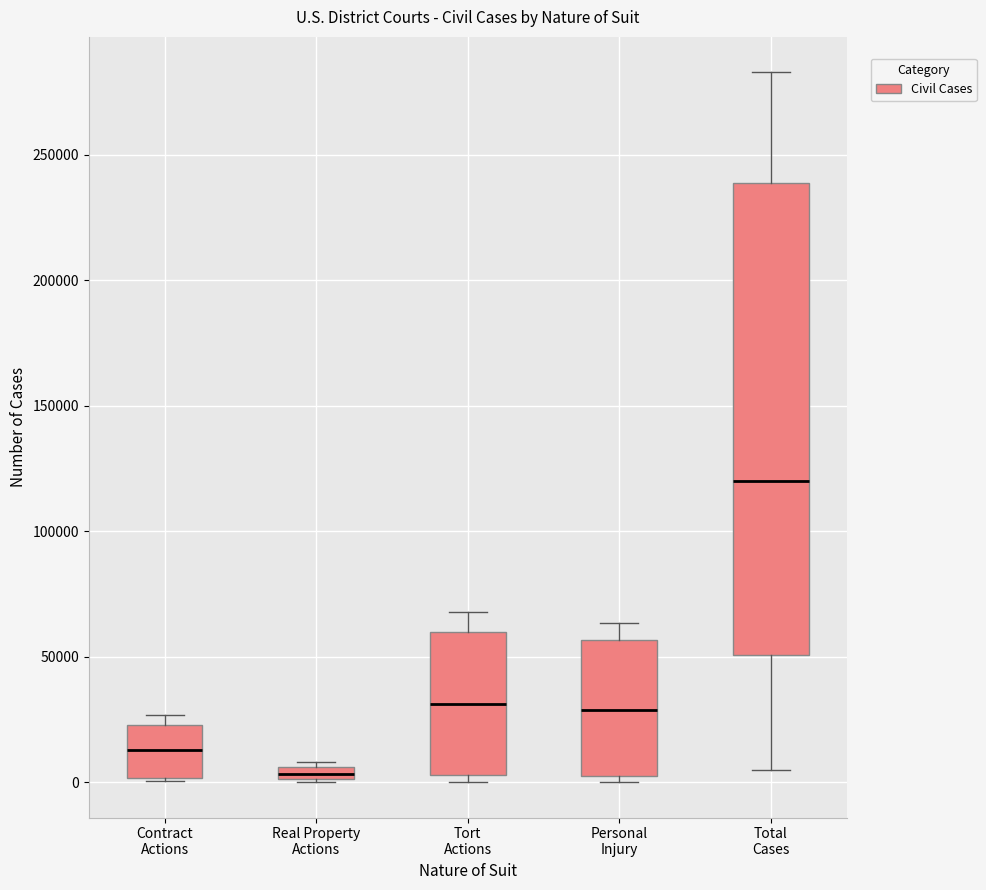

Comparing the boxes themselves (not the whiskers), which one is the tallest?

Total Cases